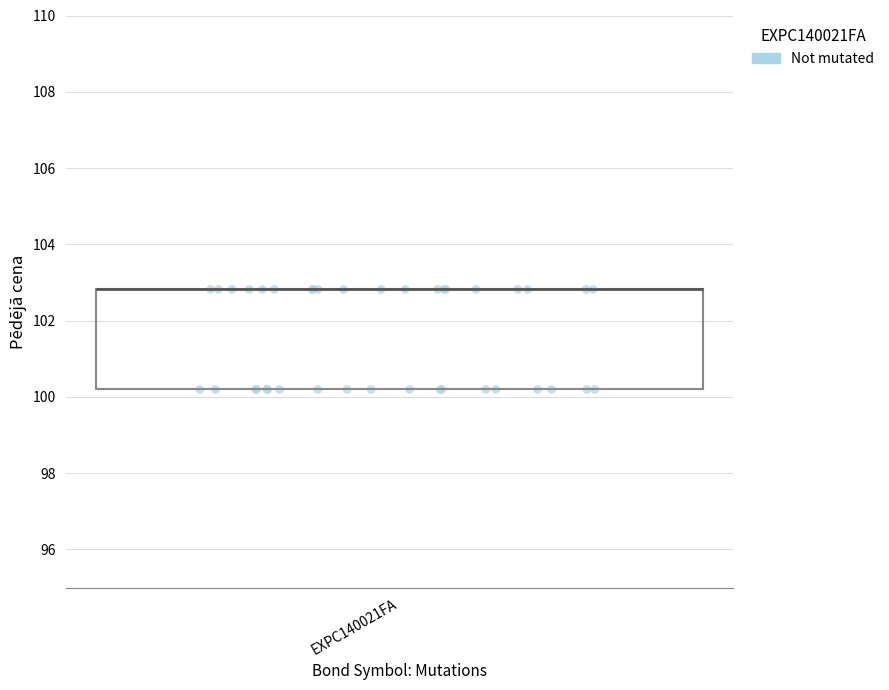

Where is the lower edge of the box for EXPC140021FA on the y-axis? The values are not printed on the chart, so give them approximately, as read against the axis.

100.2